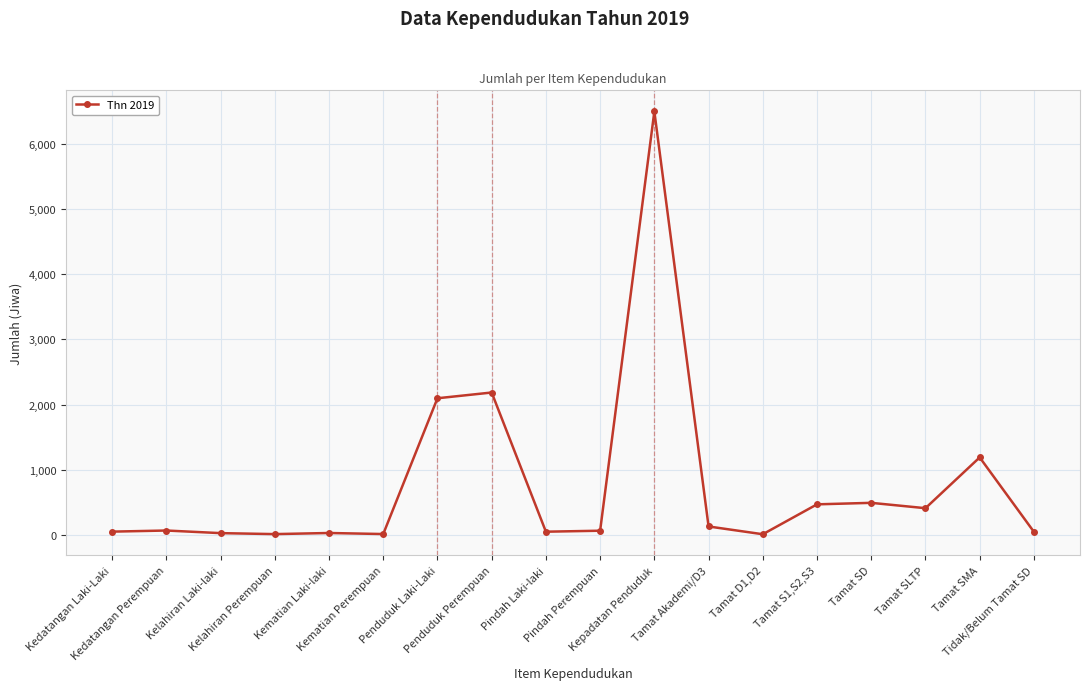

What is the change in value from Tamat D1,D2 to Tidak/Belum Tamat SD?

+37